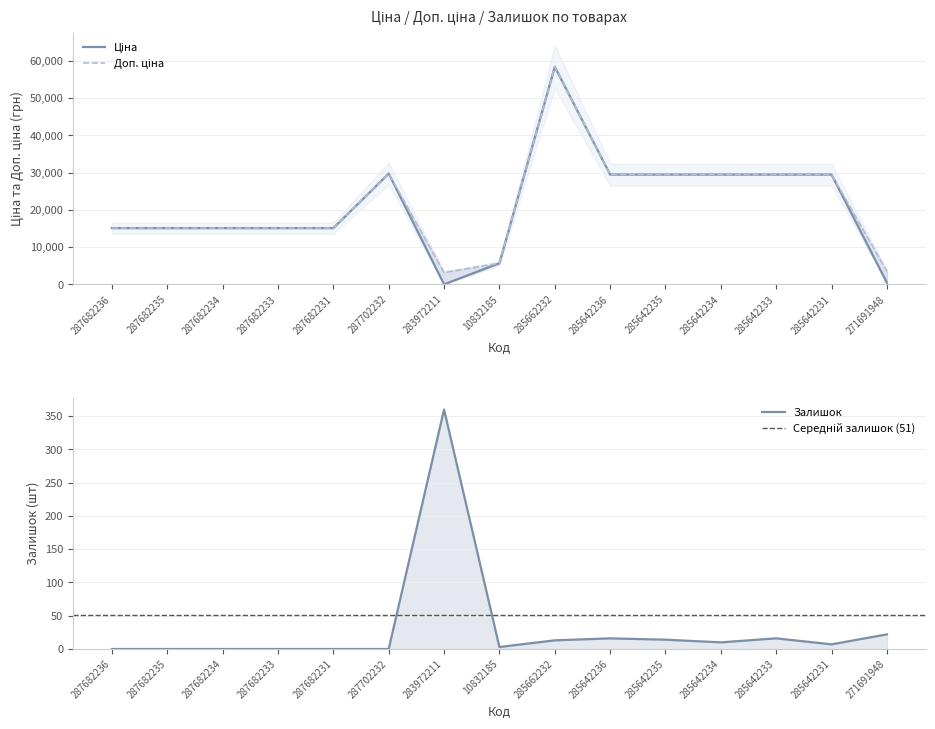

How many data points in Залишок are above 7?

7